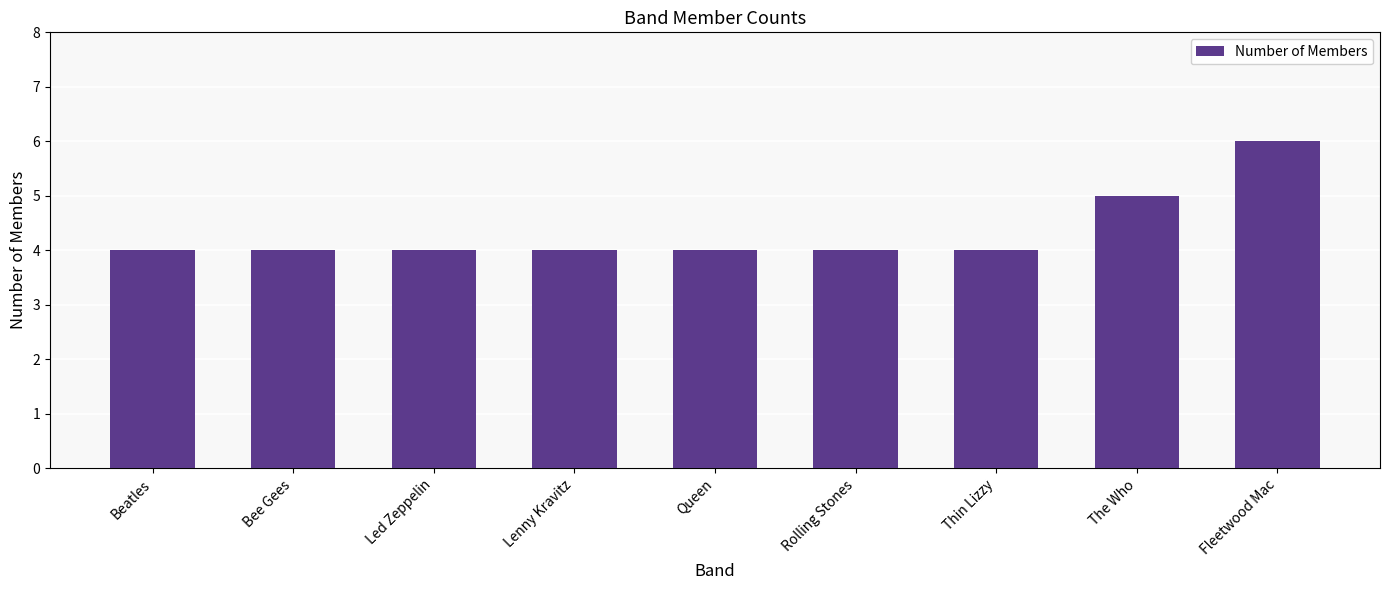

The chart shows a value of 4 at Lenny Kravitz. True or false?

True